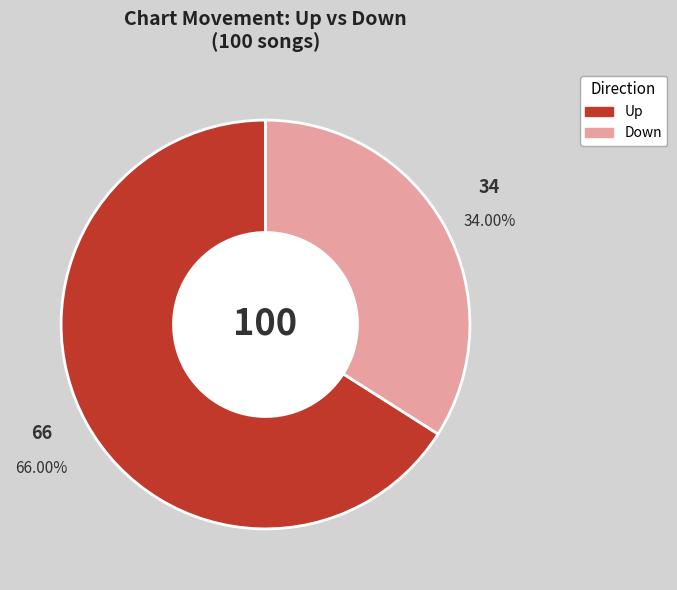

Is there a majority slice in this chart?

Yes